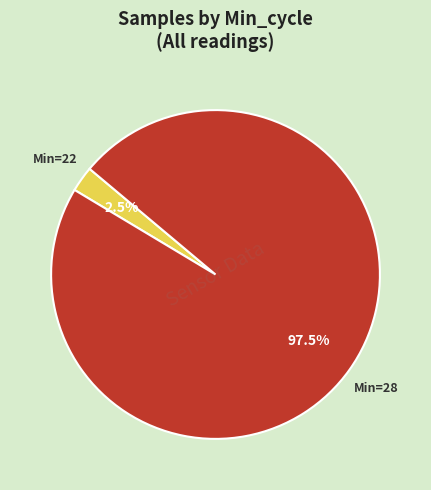

Is there any slice that represents more than half of the pie?

Yes